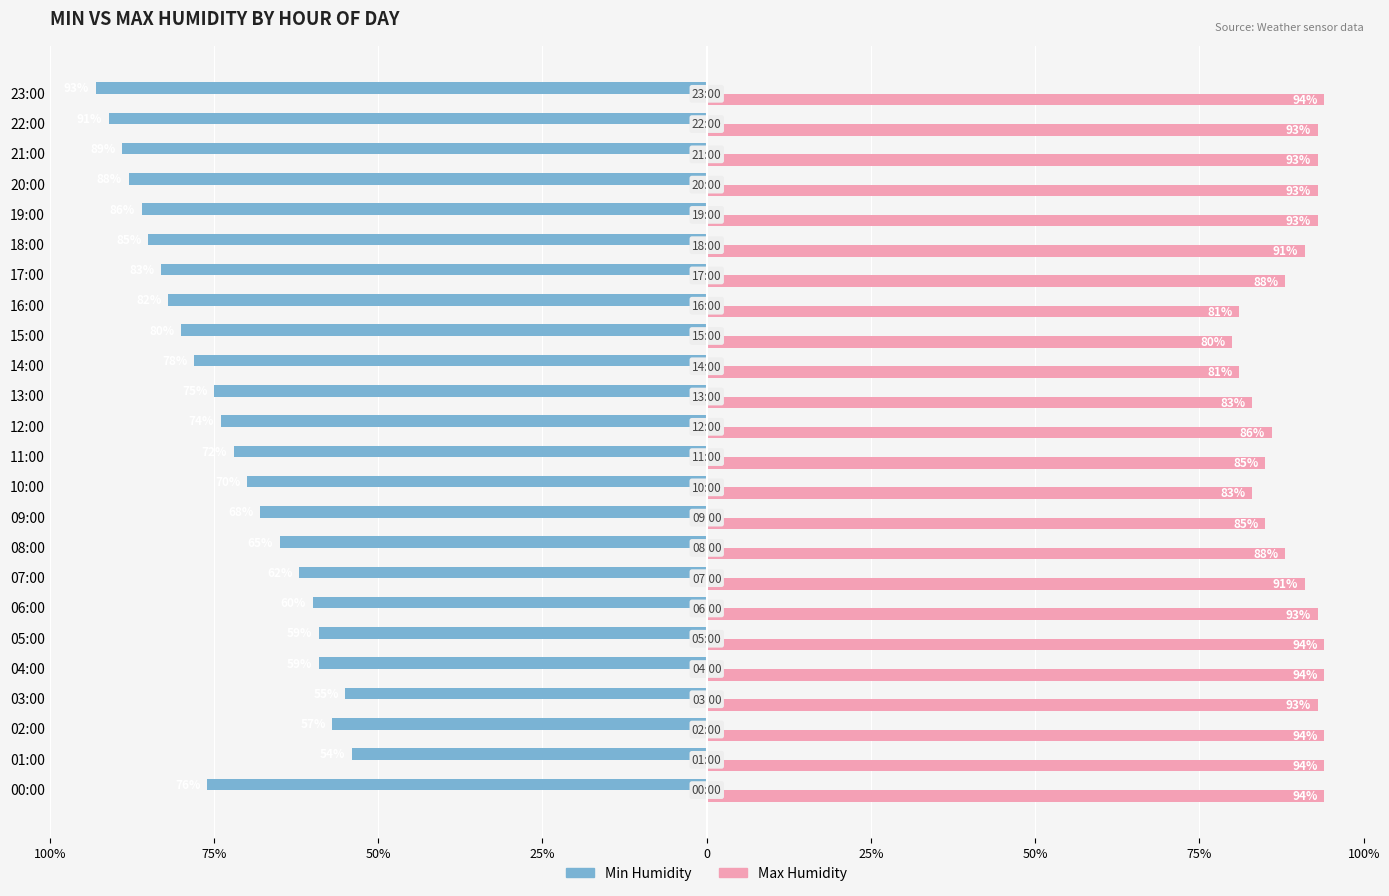

What are all the series names shown in the legend?

Min Humidity, Max Humidity